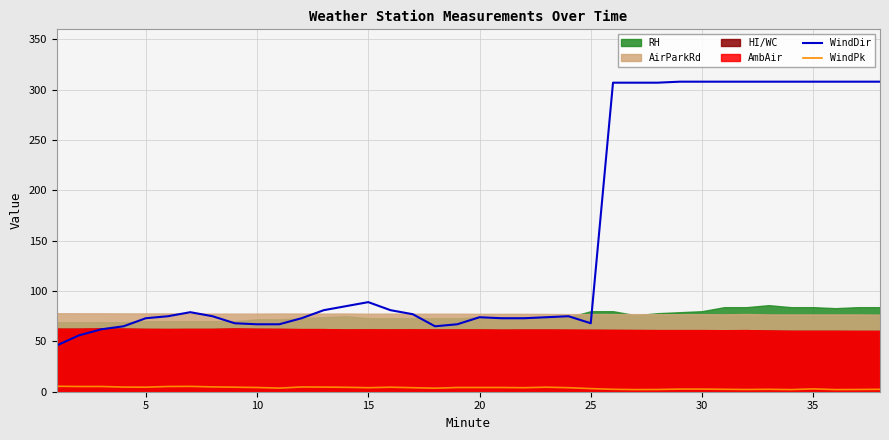

True or false: WindPk and WindDir cross at least once.

False